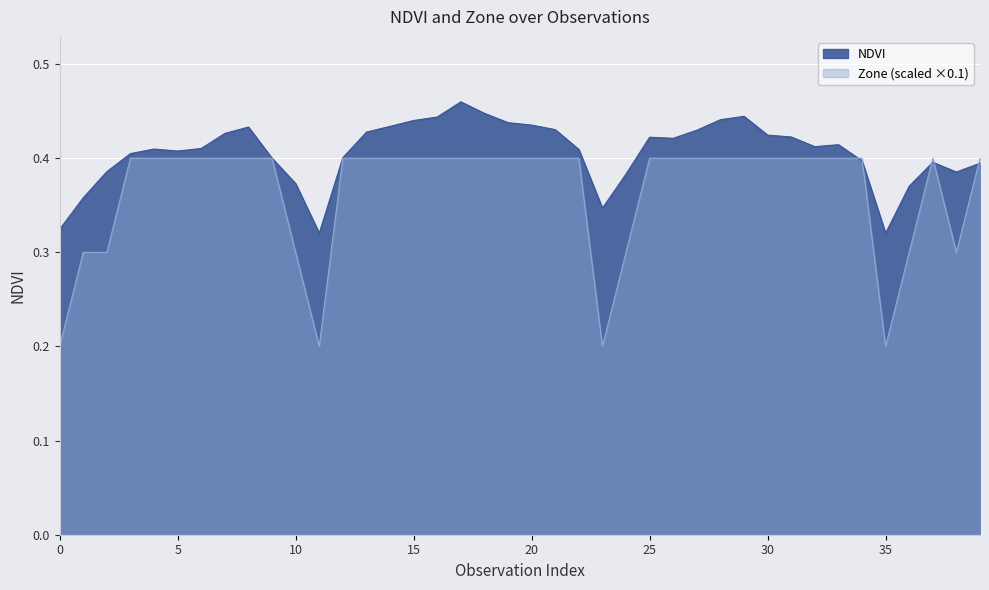

What is the difference between the maximum and minimum values in the Zone series?

0.2